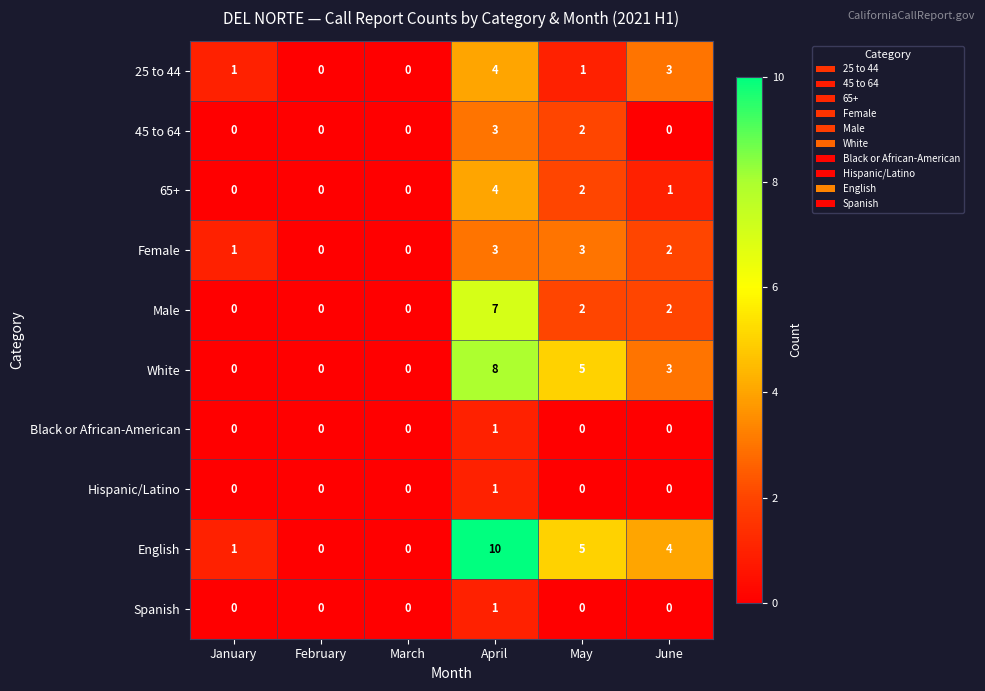

Is it true that Hispanic/Latino equals 1 at January?

False